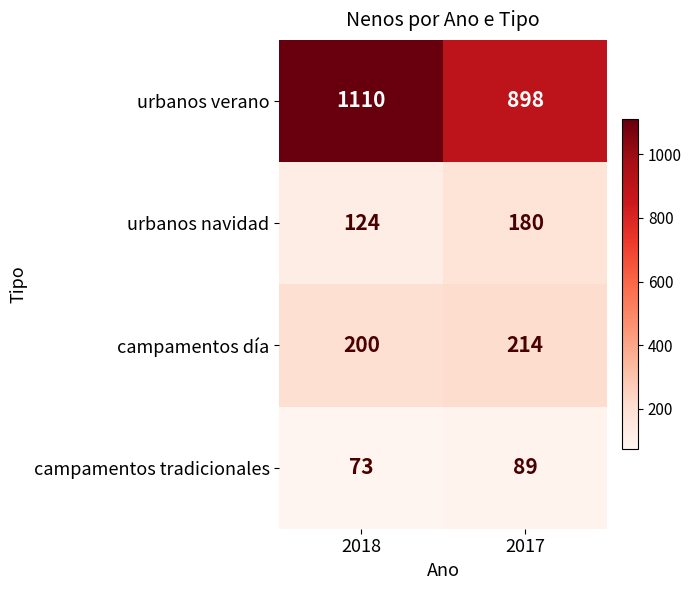

What is the minimum value for campamentos día?

200